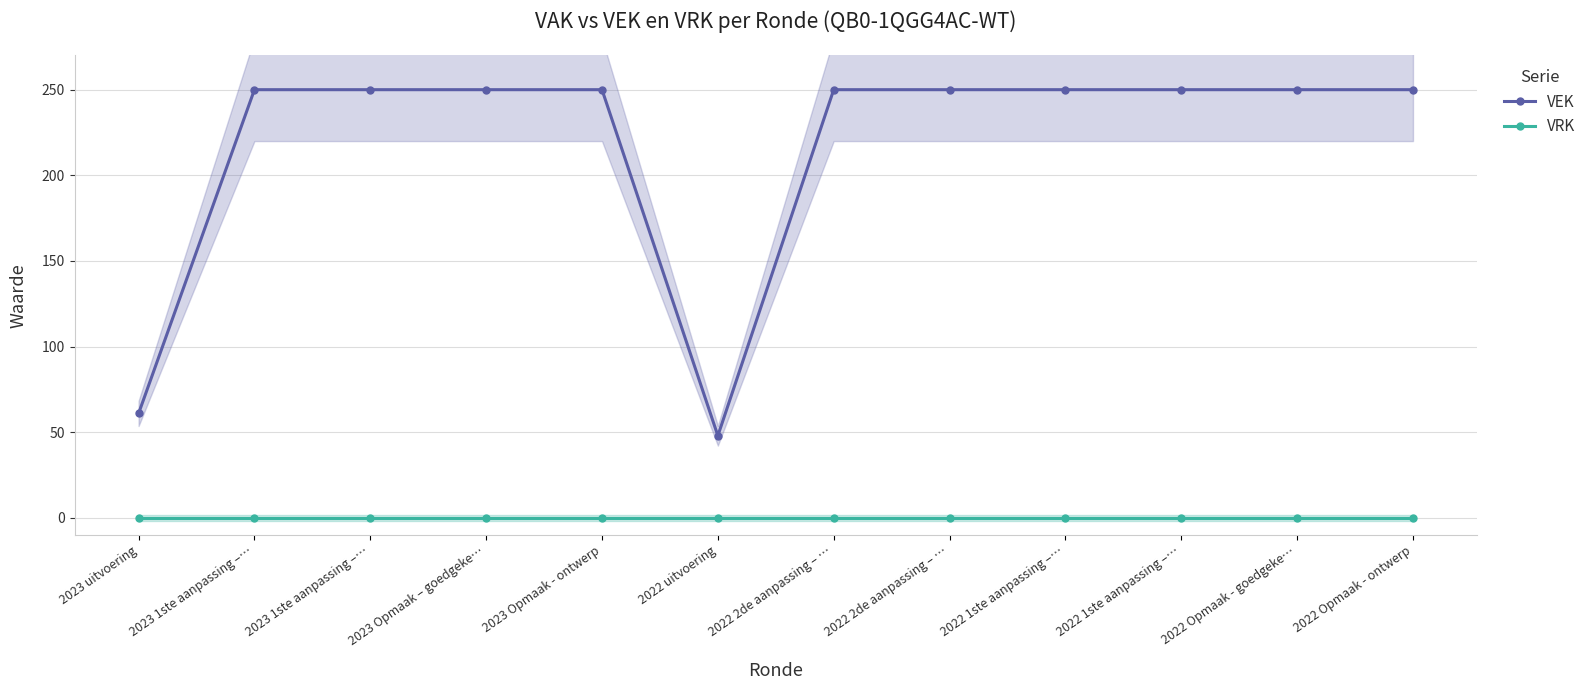

Reading left to right, what are all the values shown in this chart?

VEK: 2023 uitvoering=61	2023 1ste aanpassing –…=250	2023 1ste aanpassing –…=250	2023 Opmaak – goedgeke…=250	2023 Opmaak - ontwerp=250	2022 uitvoering=48	2022 2de aanpassing – …=250	2022 2de aanpassing – …=250	2022 1ste aanpassing –…=250	2022 1ste aanpassing –…=250	2022 Opmaak - goedgeke…=250	2022 Opmaak - ontwerp=250
VRK: 2023 uitvoering=0	2023 1ste aanpassing –…=0	2023 1ste aanpassing –…=0	2023 Opmaak – goedgeke…=0	2023 Opmaak - ontwerp=0	2022 uitvoering=0	2022 2de aanpassing – …=0	2022 2de aanpassing – …=0	2022 1ste aanpassing –…=0	2022 1ste aanpassing –…=0	2022 Opmaak - goedgeke…=0	2022 Opmaak - ontwerp=0